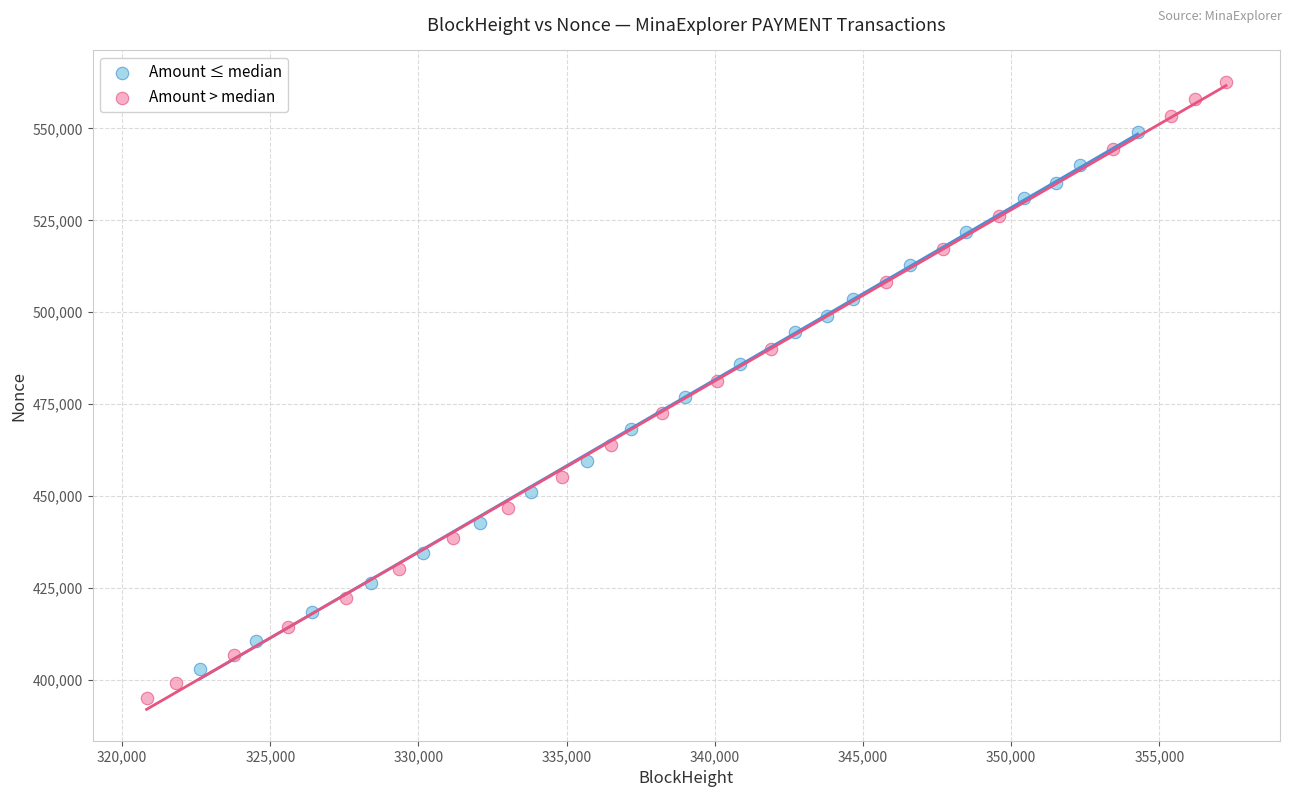

Which series reaches the minimum Y coordinate?

Amount > median